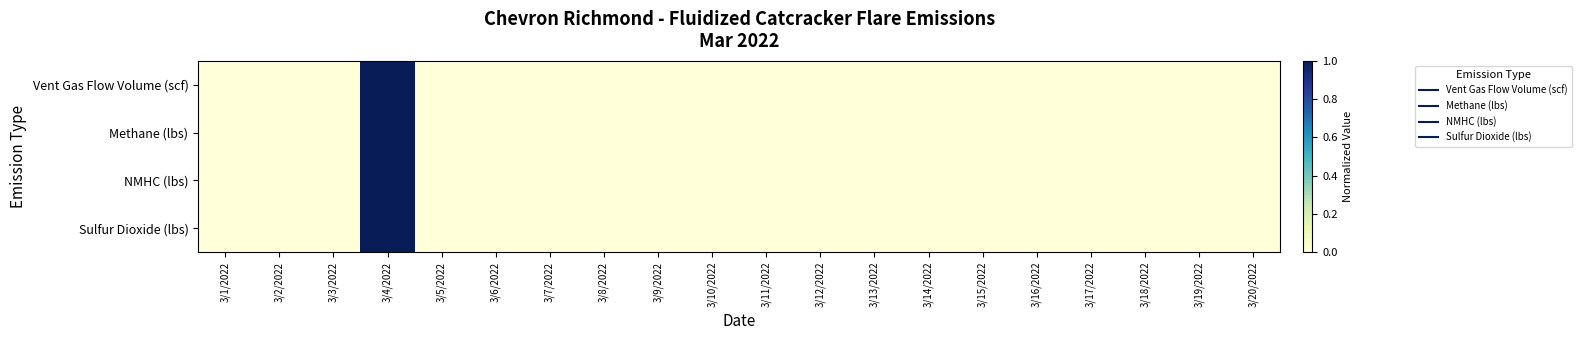

How many categories are shown in the chart?

20